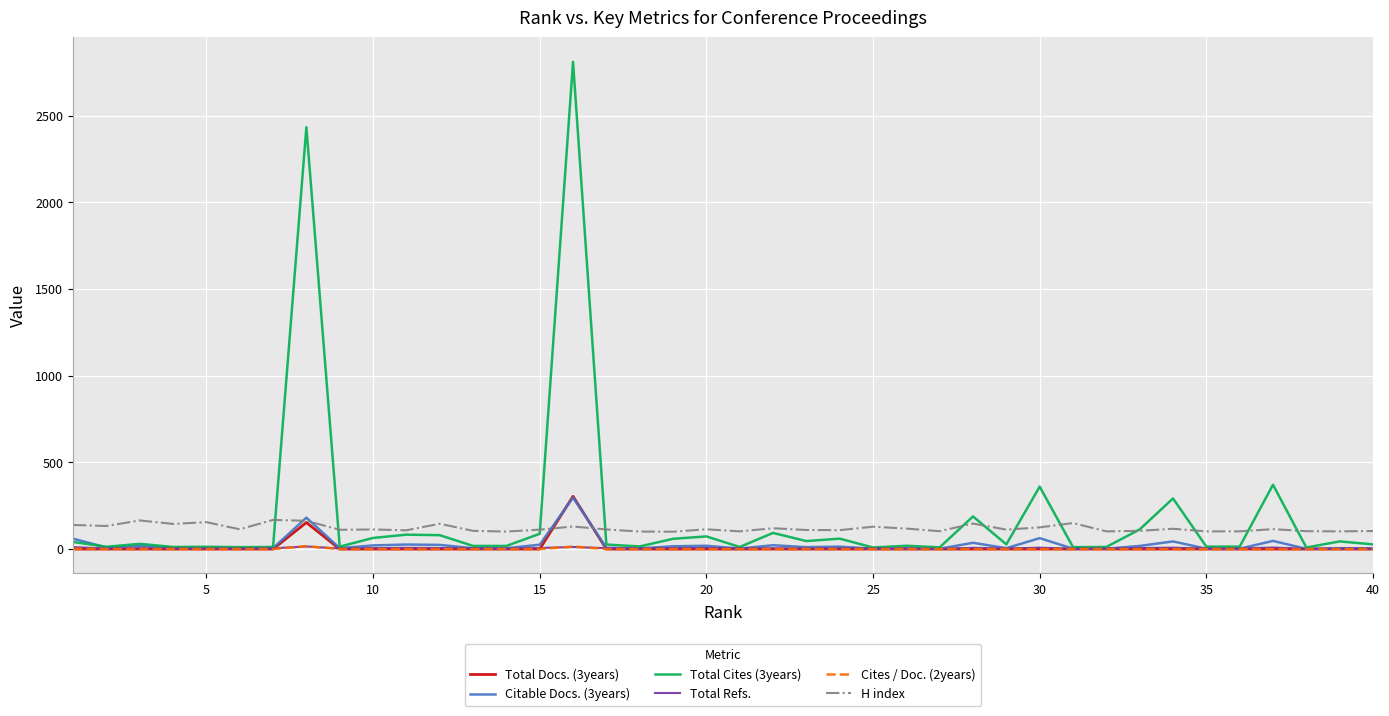

Which series has the largest total across all categories?

Total Cites (3years)